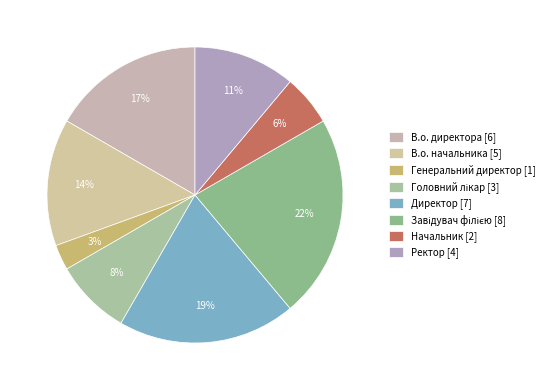

The Директор slice represents 19% of the pie. True or false?

True